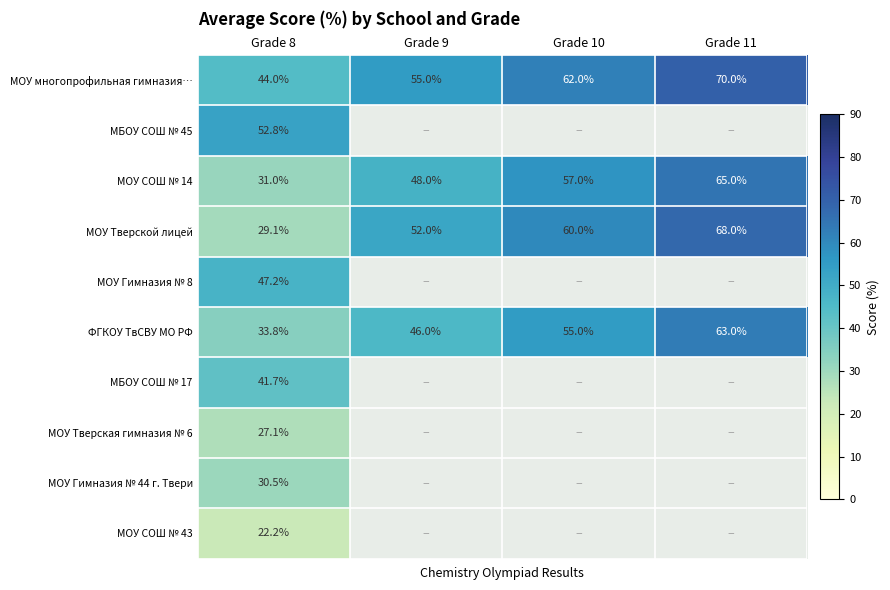

What is the spread (max minus min) of values at Grade 11?

7.0